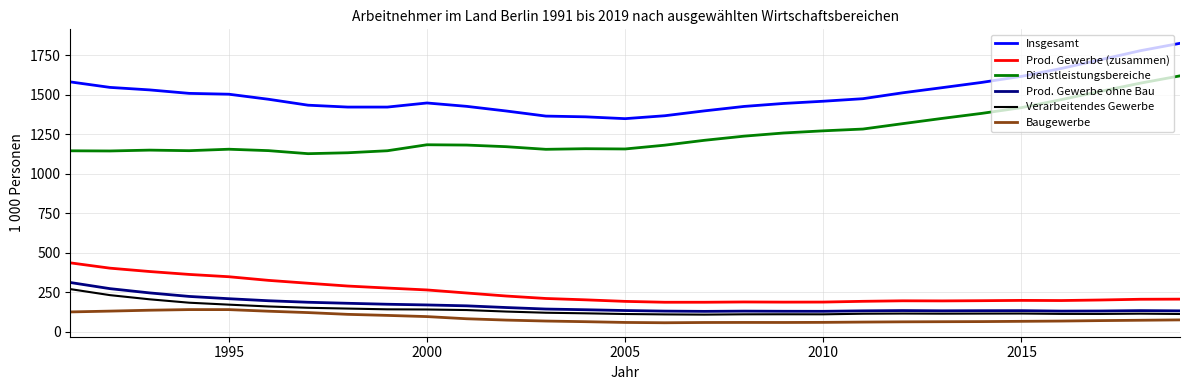

What is the greatest value displayed?

1825.4